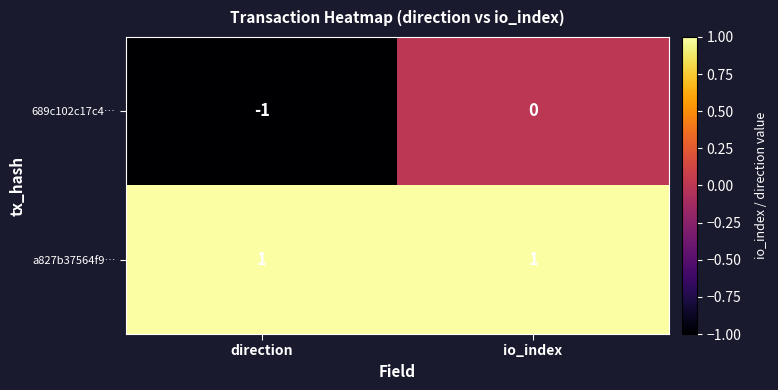

Which series has the largest total across all categories?

a827b37564f9…